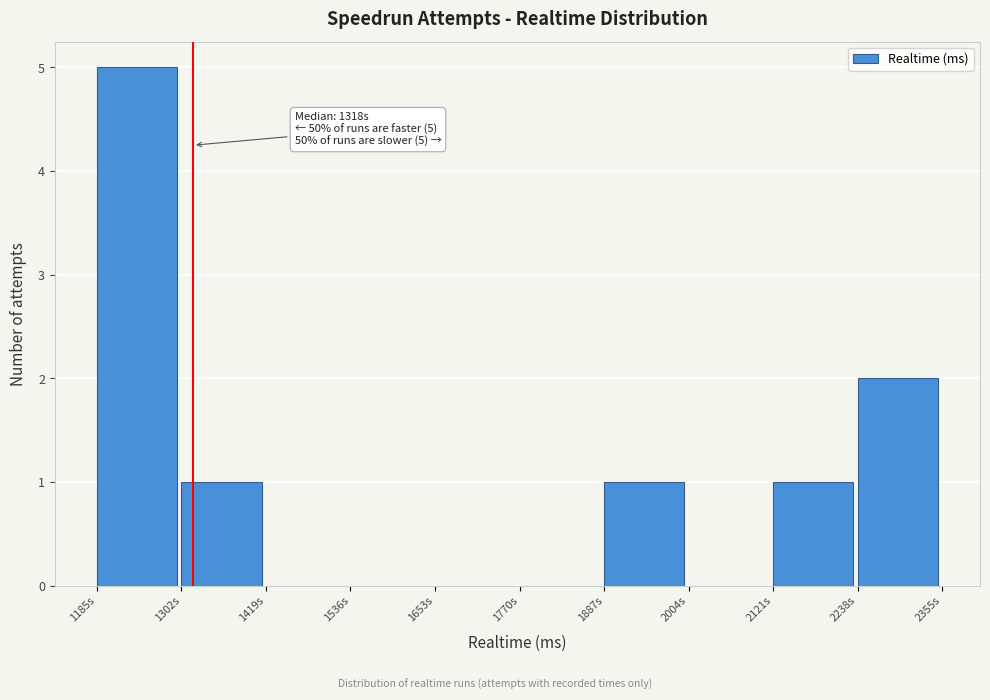

Reading left to right, transcribe all the data shown in this chart.

1185s=5	1302s=1	1419s=0	1536s=0	1653s=0	1770s=0	1887s=1	2004s=0	2121s=1	2238s=2